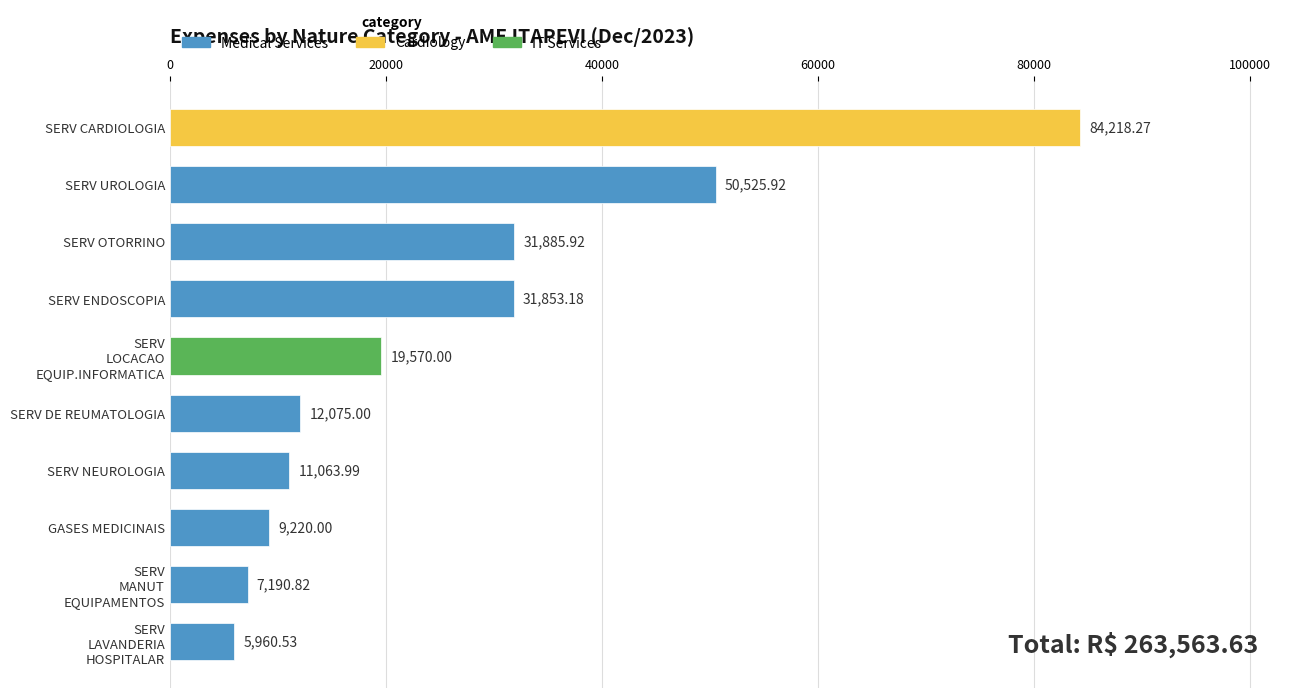

At which label is the value closest to 45089?

SERV UROLOGIA